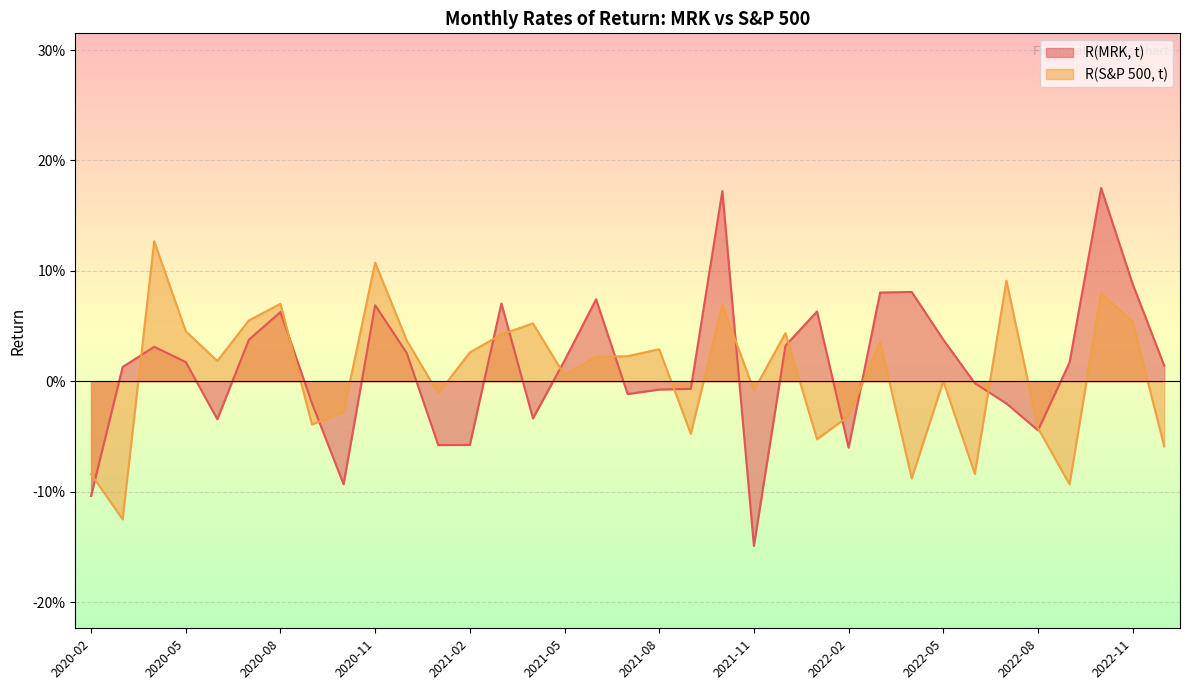

What is the difference between the second highest and second lowest values in the R(MRK, t) series?

0.3